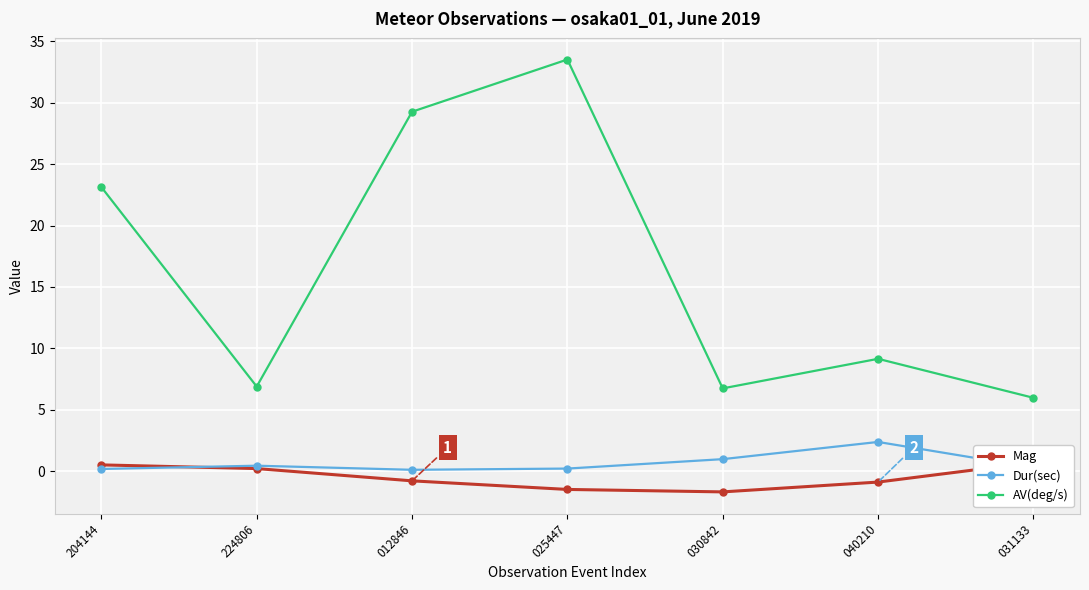

What is the spread (max minus min) of values at 012846?

30.1